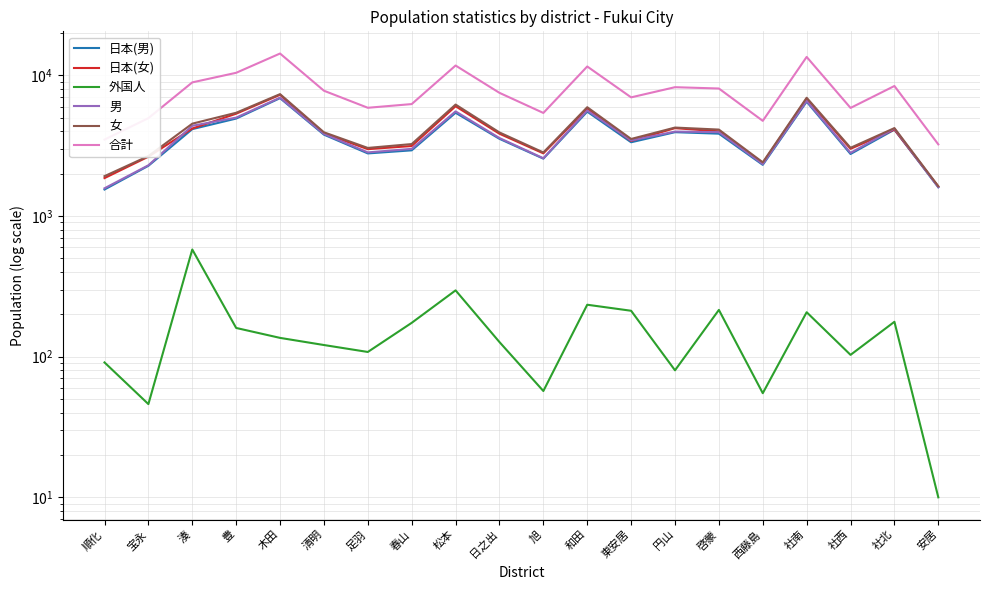

True or false: 日本(男) and 外国人 cross at least once.

False